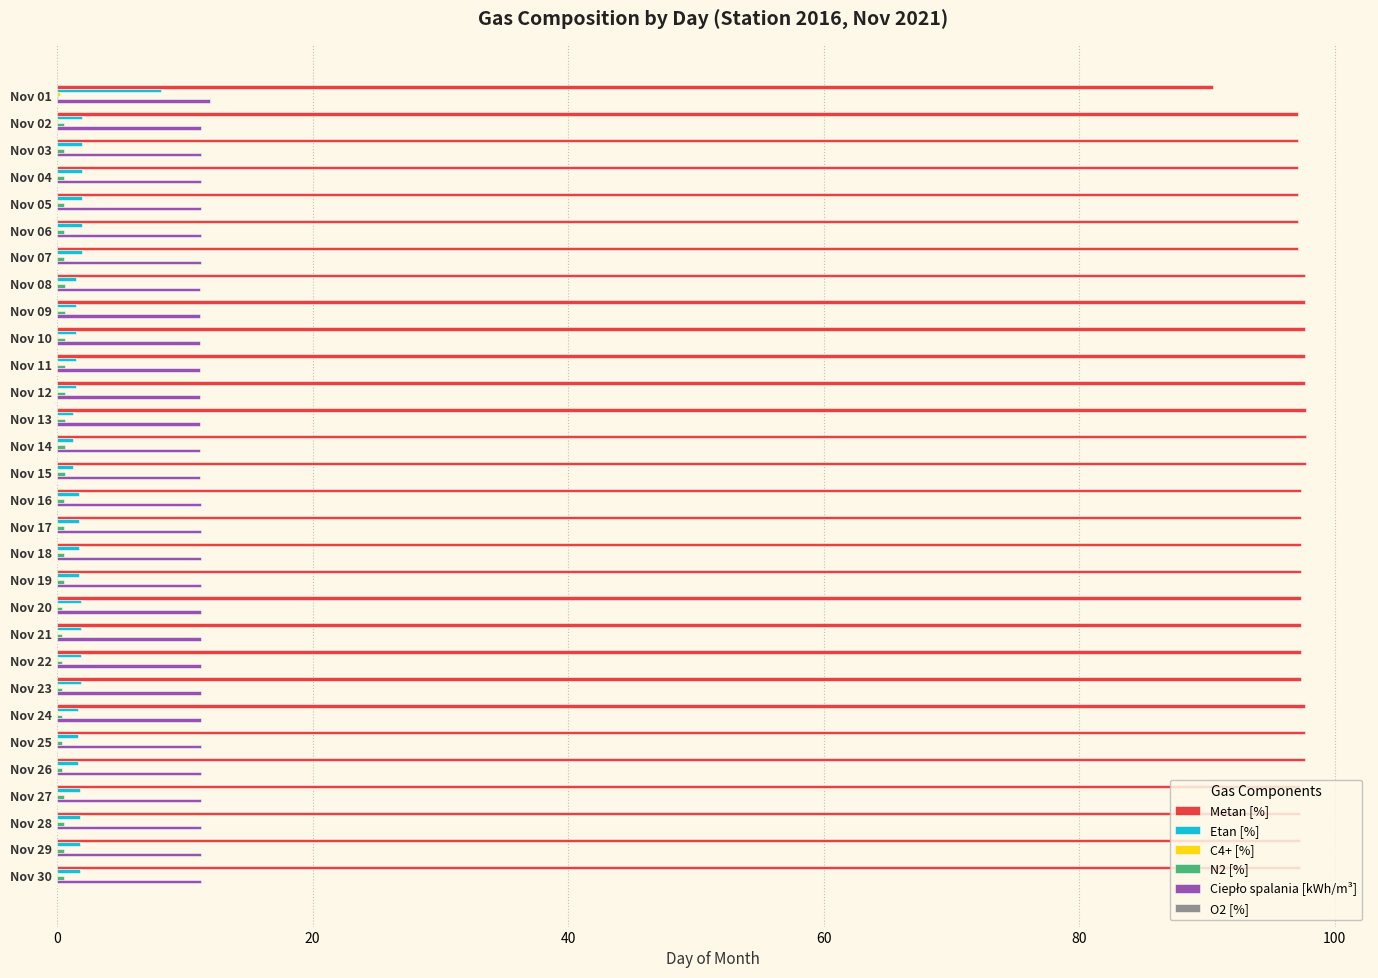

The value of Metan [%] at Nov 17 is 97.3. True or false?

True